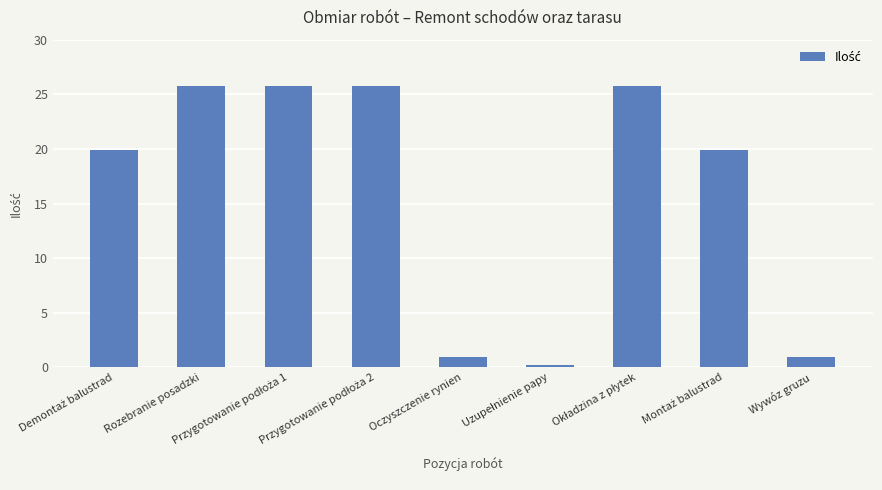

What is the value of the 8th bar from the left?

19.9